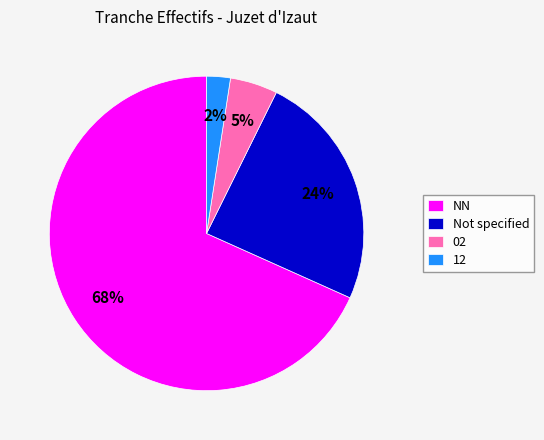

Is it true that NN is 68% of the pie?

True